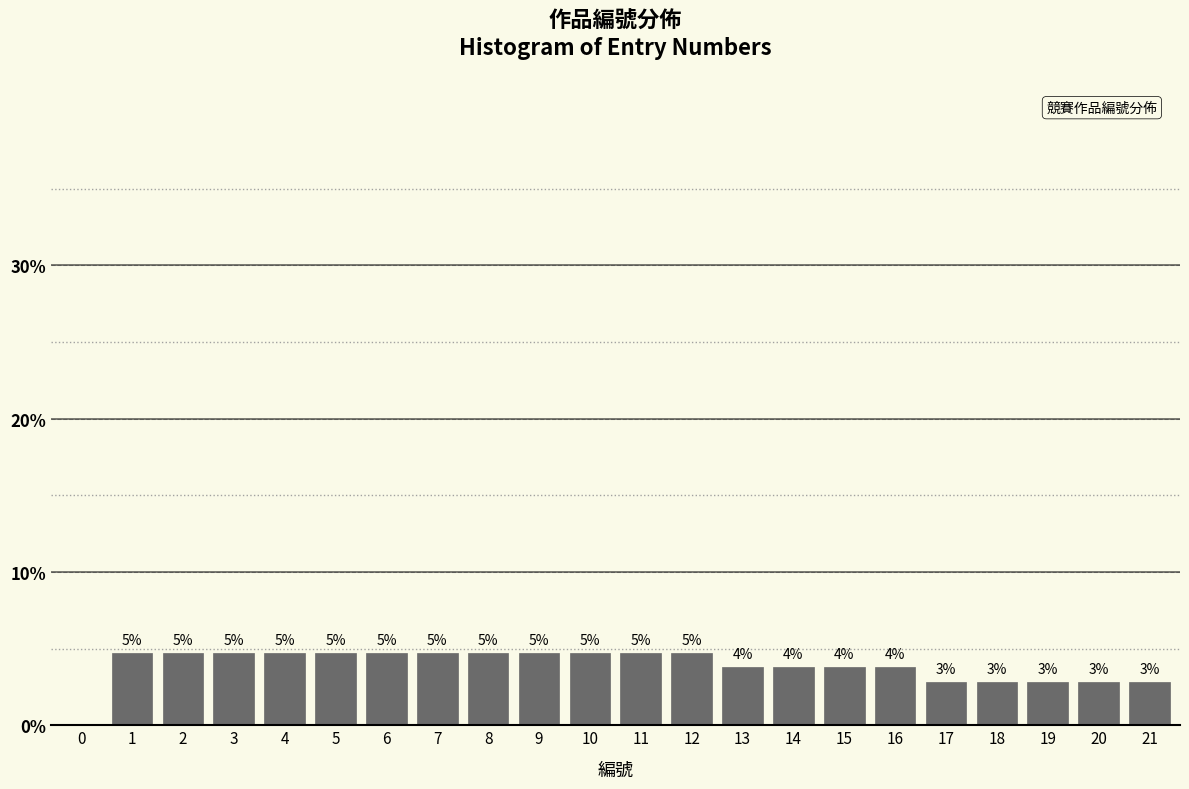

Are the bars horizontal?

No